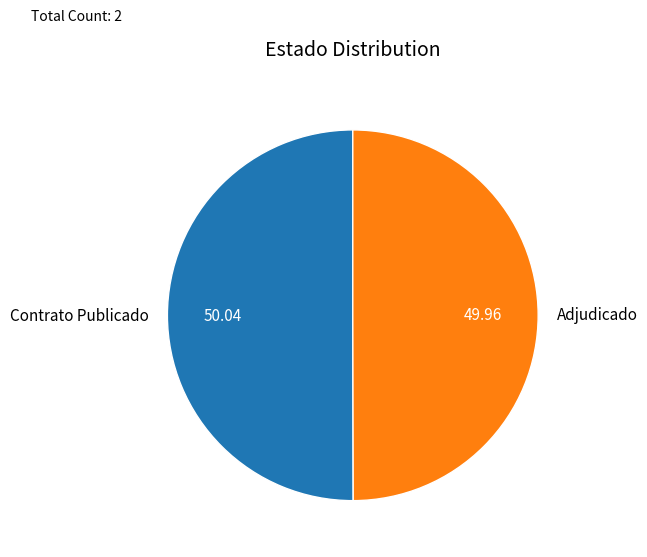

What is the ratio of the value at Adjudicado to the value at Contrato Publicado?

1.0